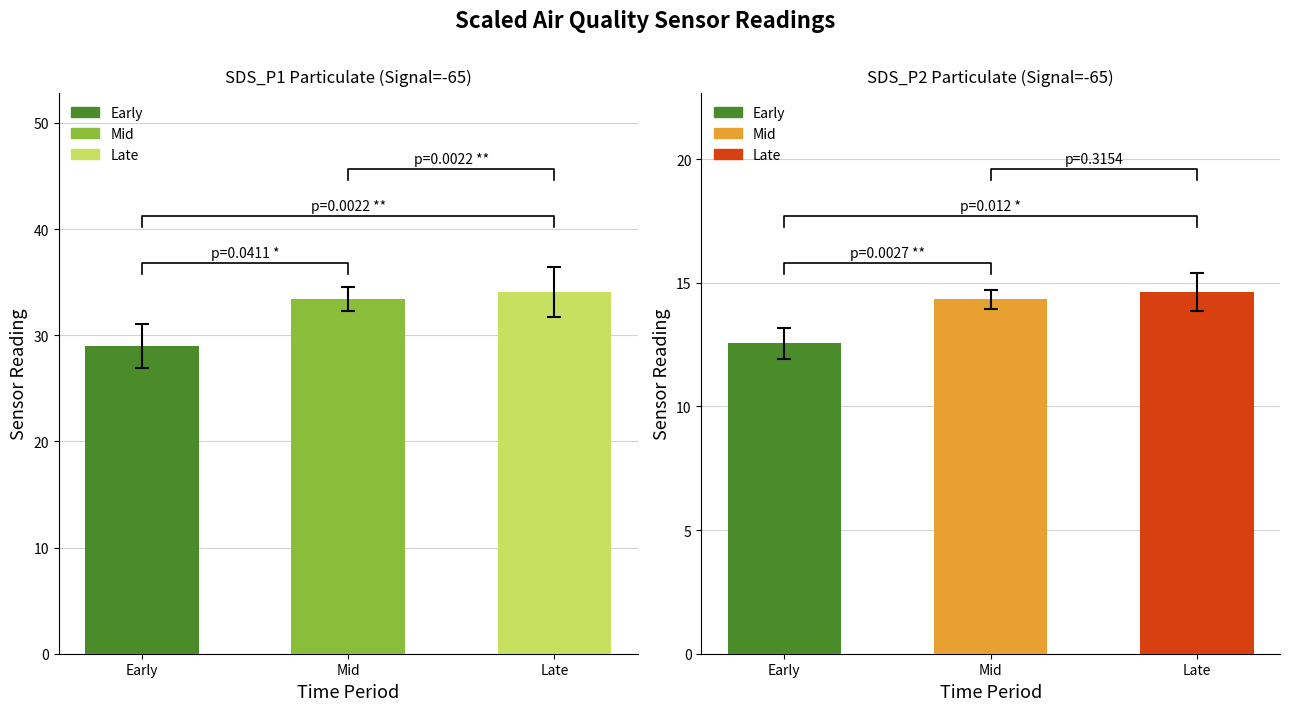

What is the difference between the SDS_P1 values at Mid and Late?

0.7